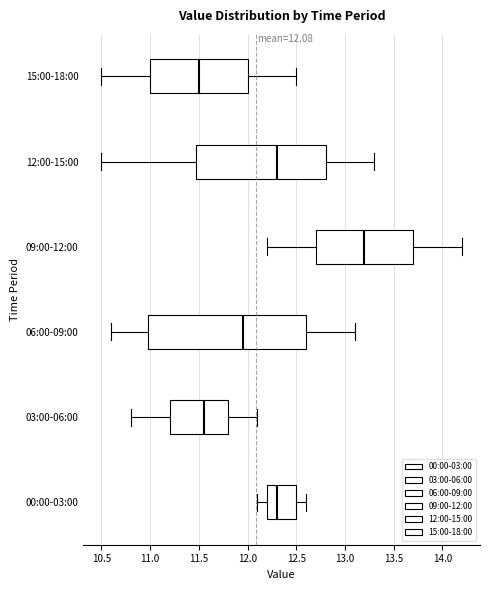

Which box is the widest, from its left edge to its right edge?

06:00-09:00